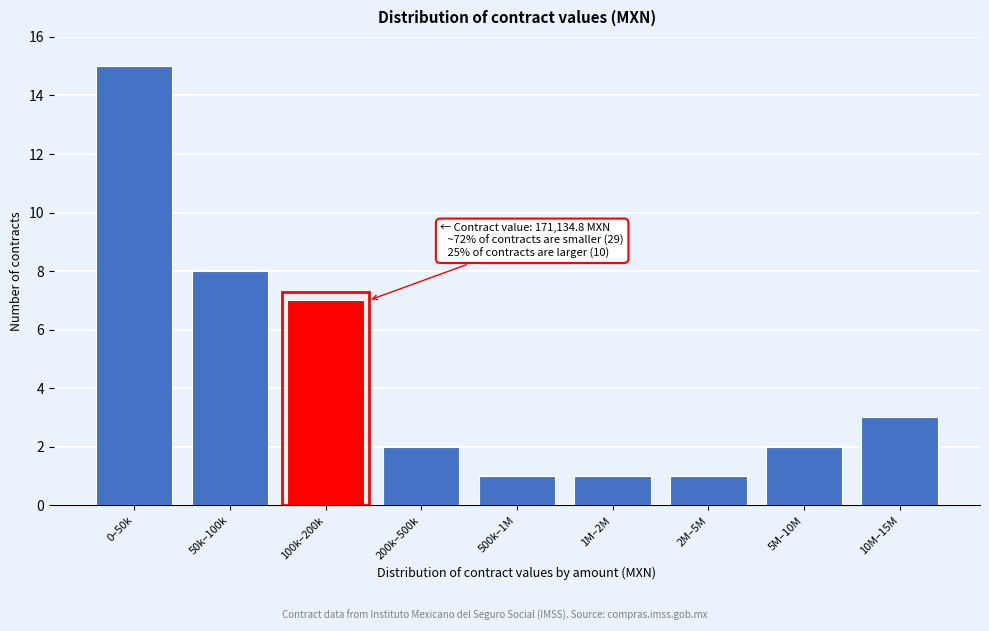

Reading right to left, extract all data points from this chart.

10M–15M=3	5M–10M=2	2M–5M=1	1M–2M=1	500k–1M=1	200k–500k=2	100k–200k=7	50k–100k=8	0–50k=15